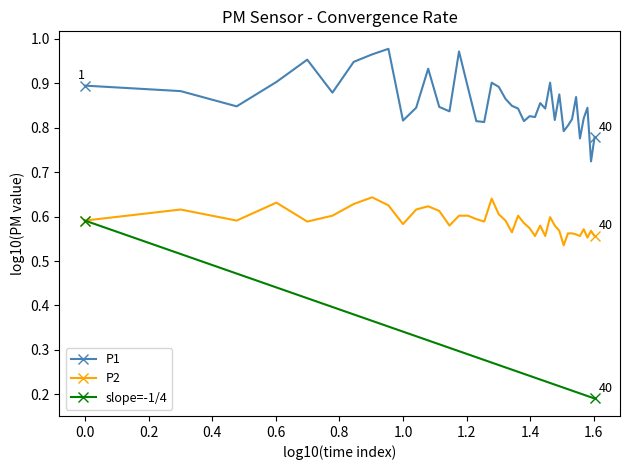

True or false: P1 and P2 intersect in this chart.

False